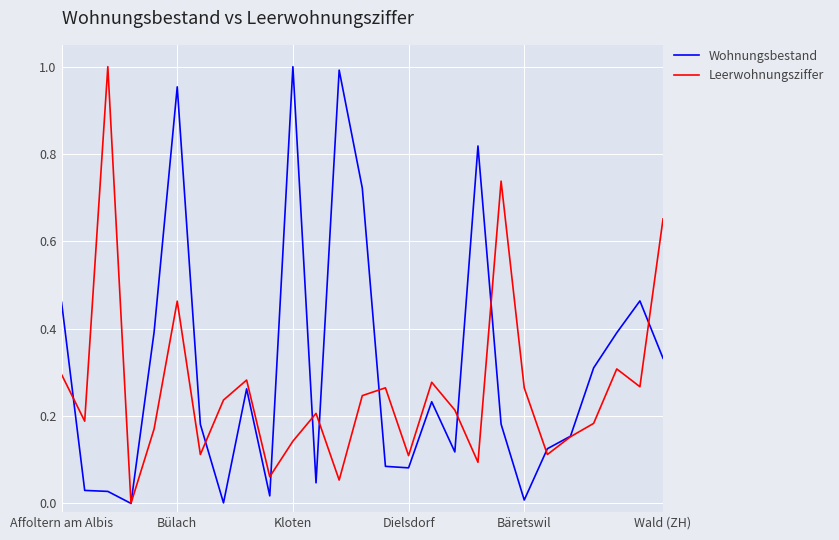

List the series in order of their overall mean, highest first.

Wohnungsbestand, Leerwohnungsziffer